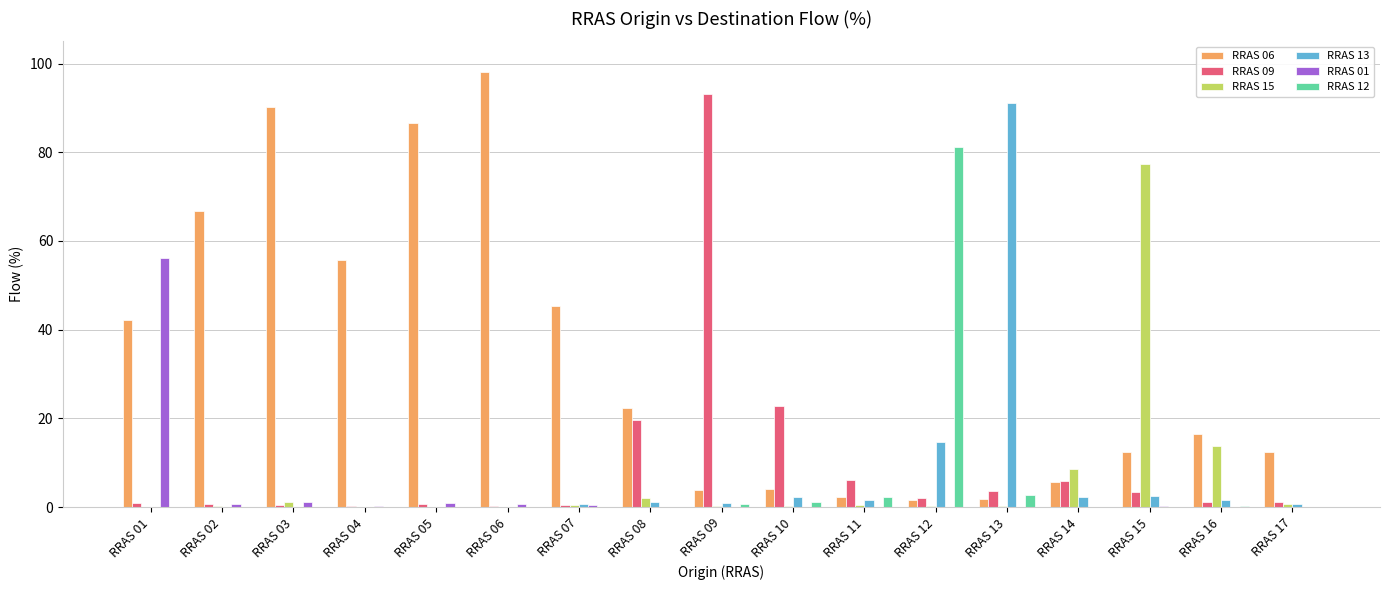

Which series has the largest total across all categories?

RRAS 06